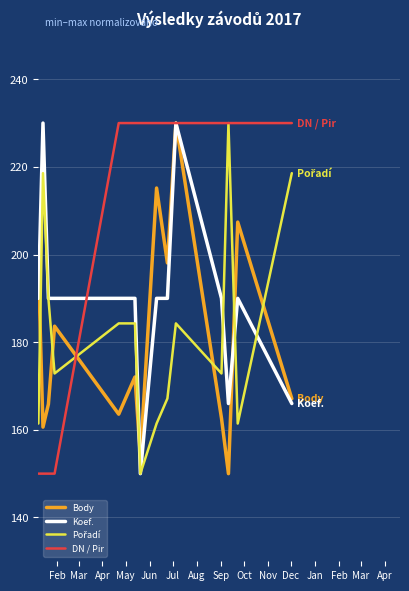

What is the greatest value displayed?

230.0